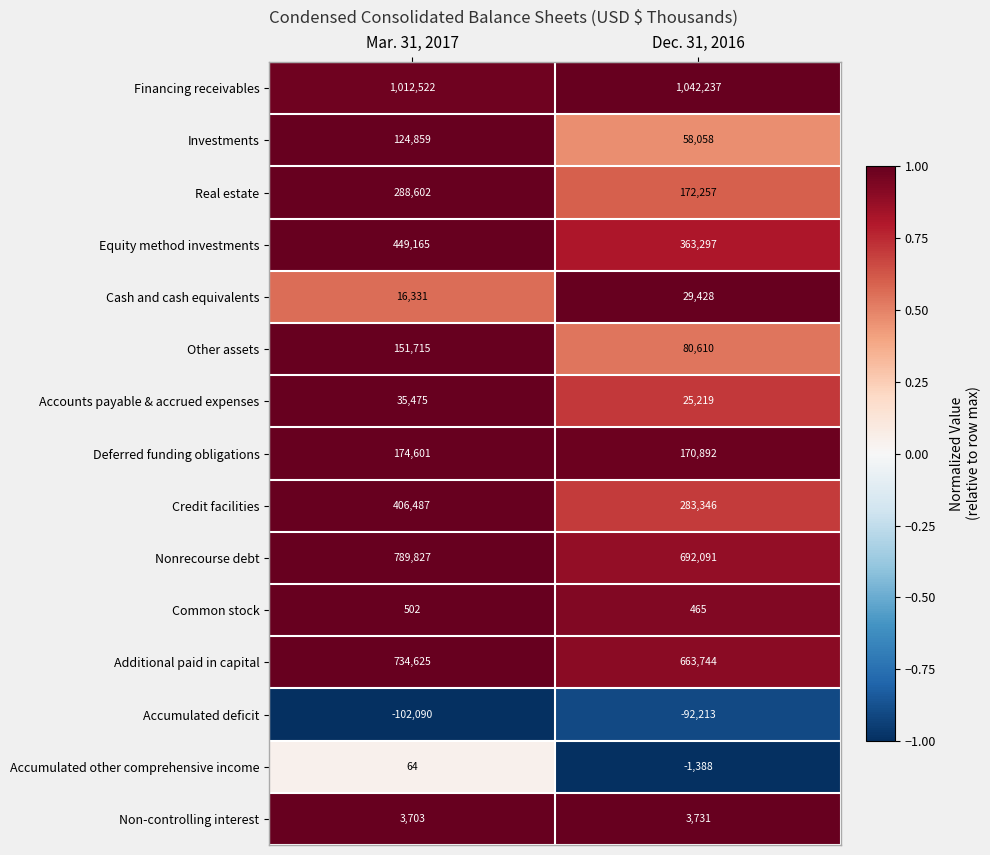

What is the greatest value displayed?

1042237